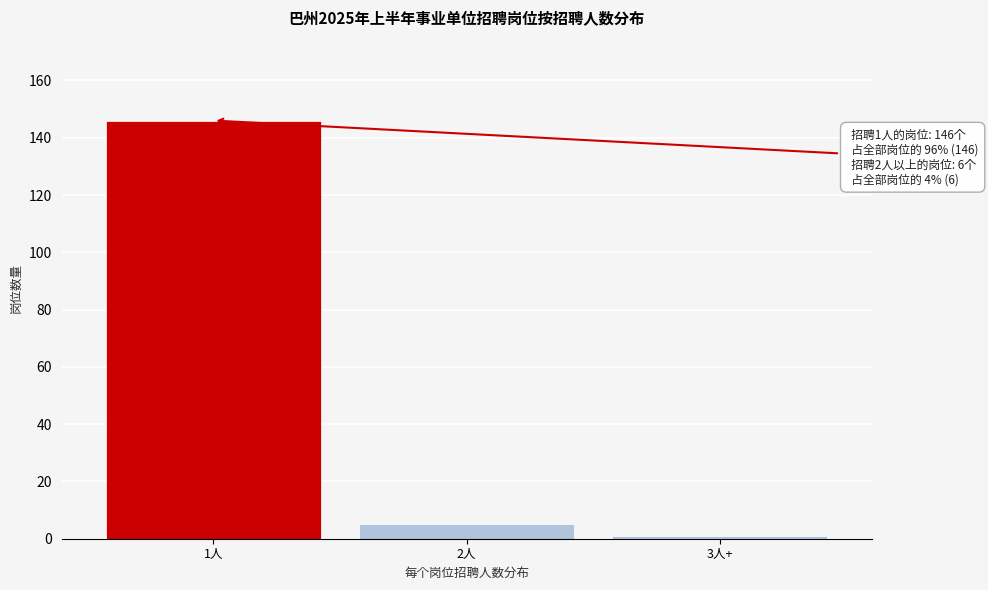

Reading left to right, what are all the values shown in this chart?

146	5	1